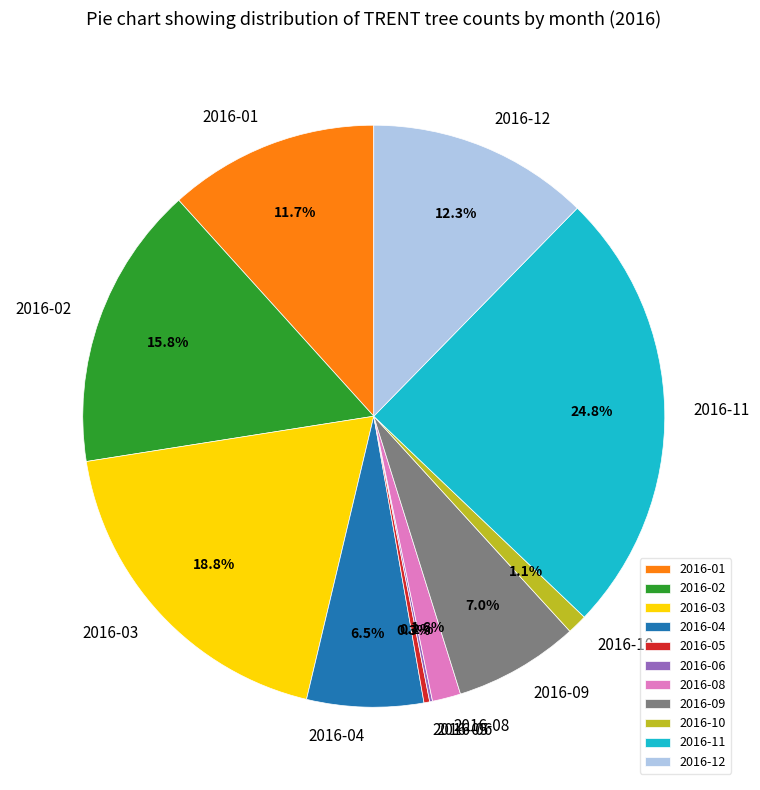

Which slice is the largest?

2016-11